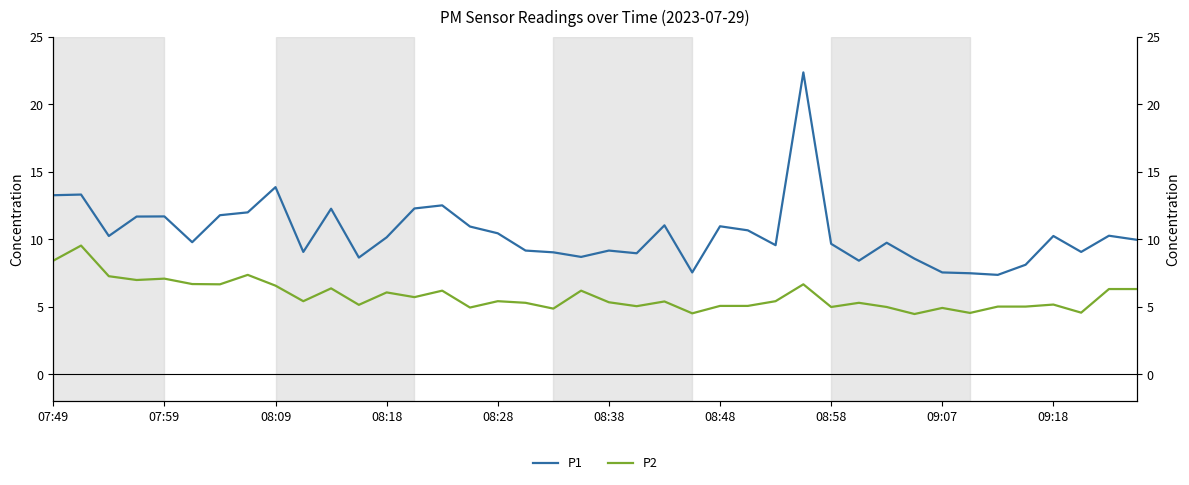

Reading left to right, transcribe all the data shown in this chart.

P1: 13.2	13.3	10.2	11.7	11.7	9.8	11.8	12.0	13.8	9.1	12.2	8.6	10.1	12.3	12.5	10.9	10.4	9.2	9.0	8.7	9.2	8.9	11.0	7.5	10.9	10.7	9.6	22.4	9.7	8.4	9.7	8.6	7.5	7.5	7.3	8.1	10.2	9.1	10.2	9.9
P2: 8.4	9.5	7.2	7.0	7.1	6.7	6.7	7.3	6.5	5.4	6.3	5.1	6.0	5.7	6.2	4.9	5.4	5.3	4.8	6.2	5.3	5.0	5.4	4.5	5.0	5.0	5.4	6.7	5.0	5.3	5.0	4.5	4.9	4.5	5.0	5.0	5.2	4.5	6.3	6.3